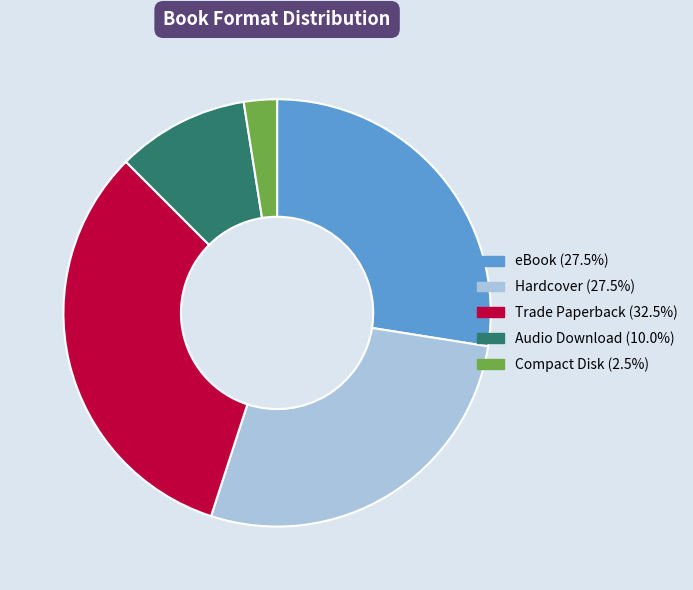

Approximately how many times larger is the value at Trade Paperback compared to Compact Disk?

13.0